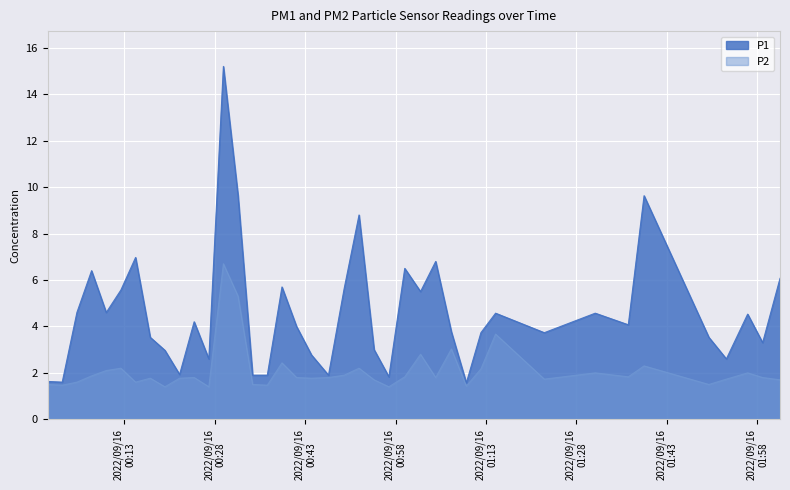

In P2, how many points are lower than both neighbors (excluding endpoints)?

12